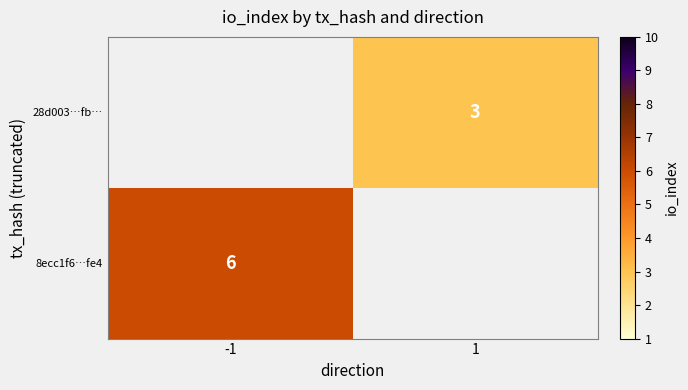

Is it true that 28d003…fb… equals 4 at 1?

False